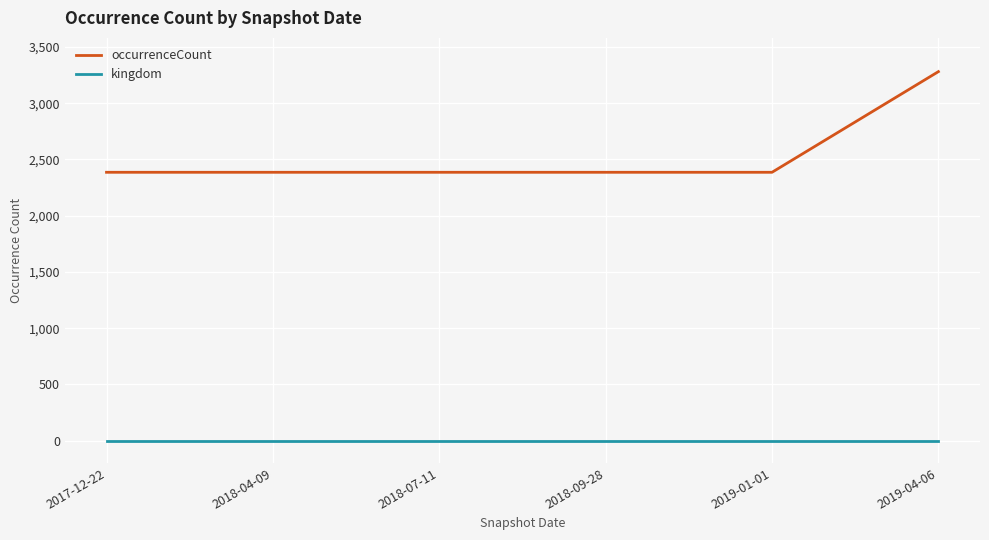

Reading left to right, extract all data points from this chart.

occurrenceCount: 2386	2386	2386	2386	2386	3281
kingdom: 1	1	1	1	1	1